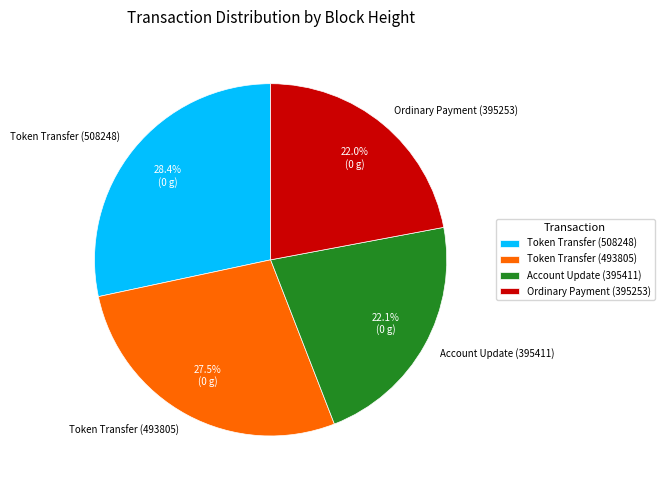

Does any single category account for the majority?

No